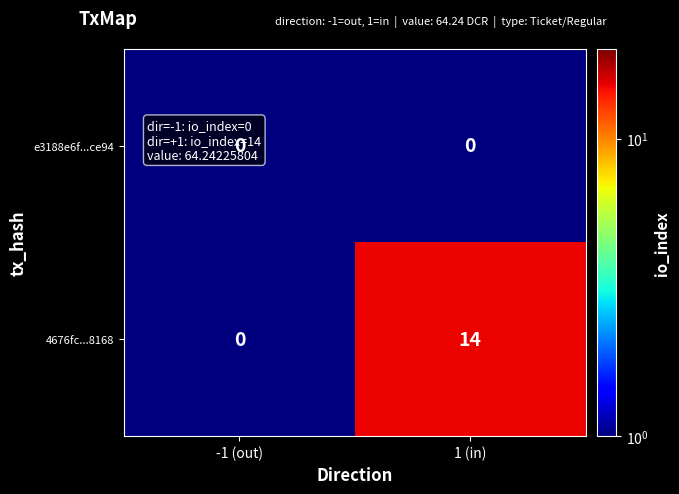

What is the sum of the 4676fc...8168 values at -1 (out) and 1 (in)?

14